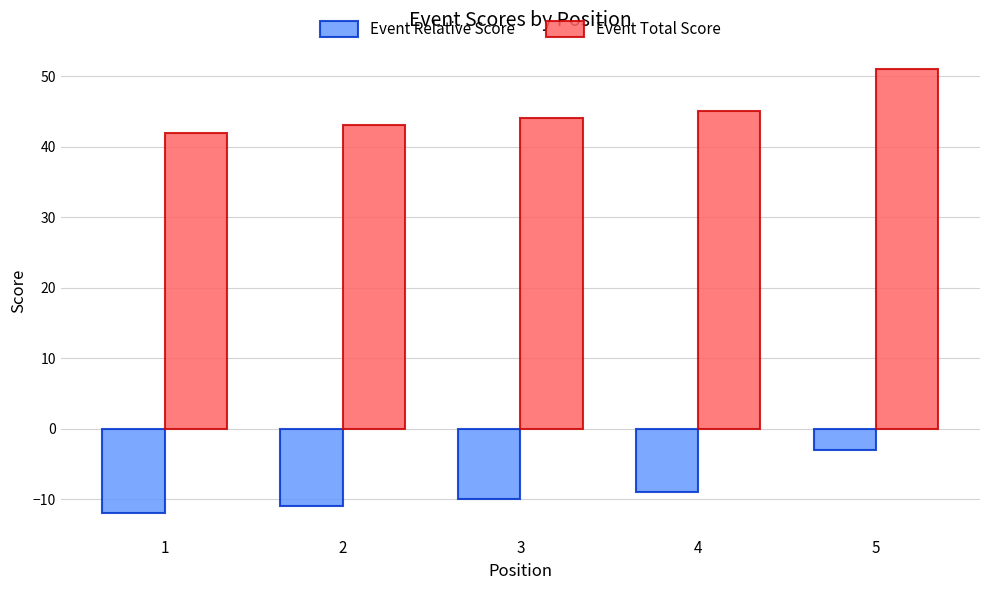

What is the approximate value of Event Total Score at 4?

45